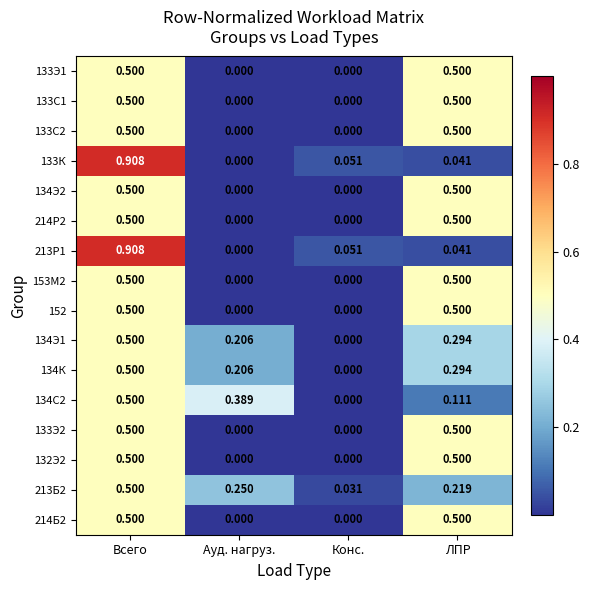

At which category does the chart reach its peak across all series?

Всего